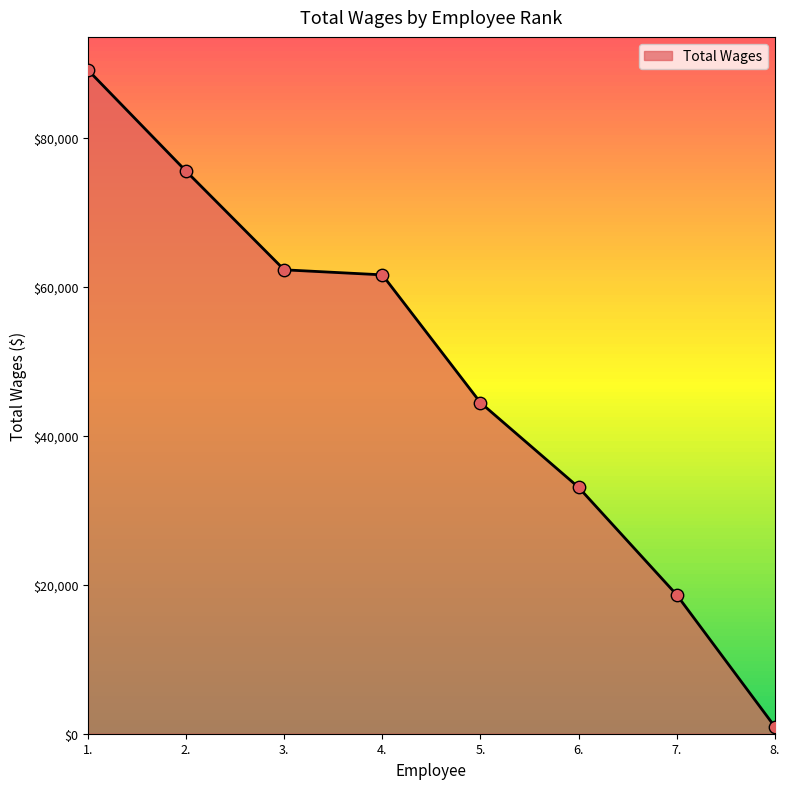

Approximately how many times larger is the value at 7. compared to 2.?

0.2